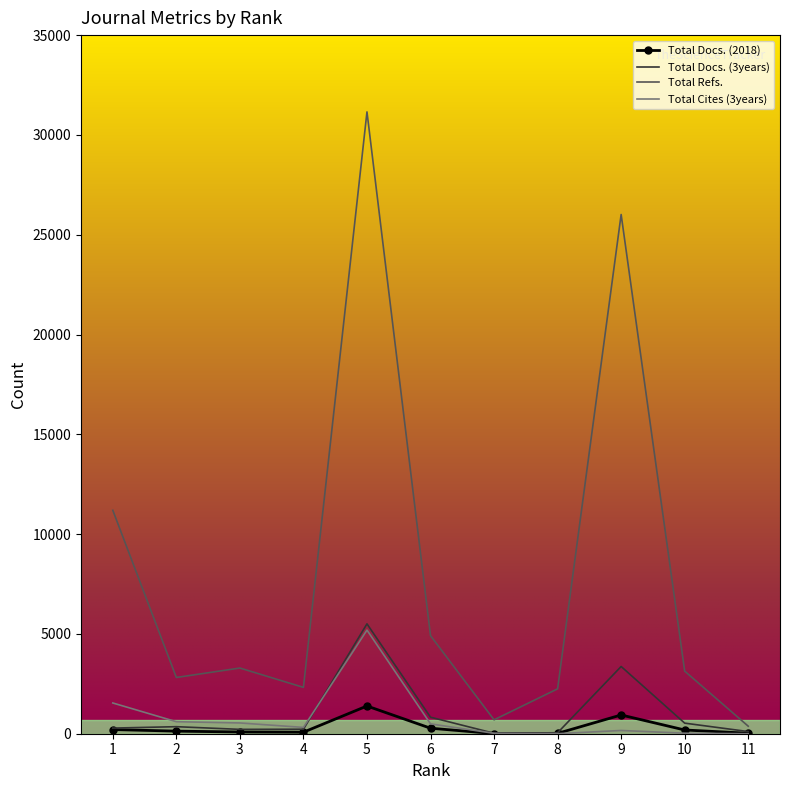

How many values in the Total Refs. series are below 3135?

5